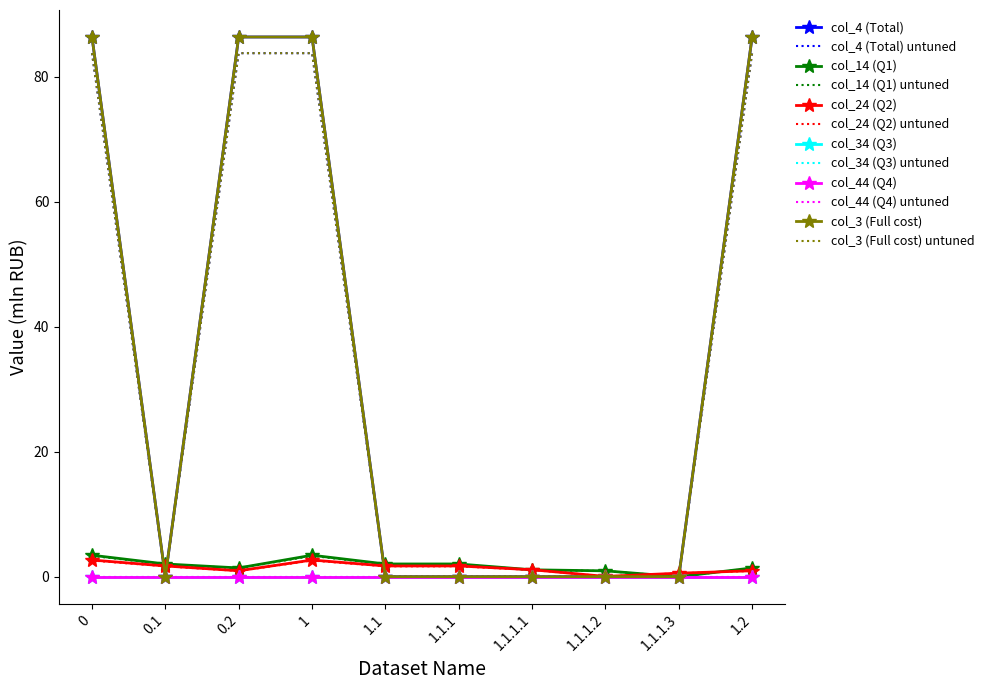

After their last crossing, which series has the higher values: col_4 (Total) or col_14 (Q1)?

col_14 (Q1)